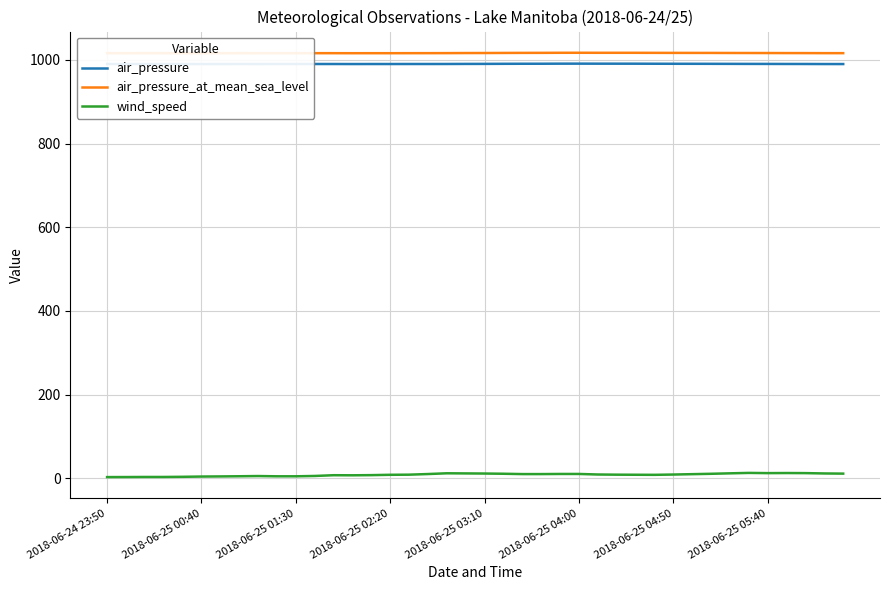

True or false: air_pressure and wind_speed cross at least once.

False